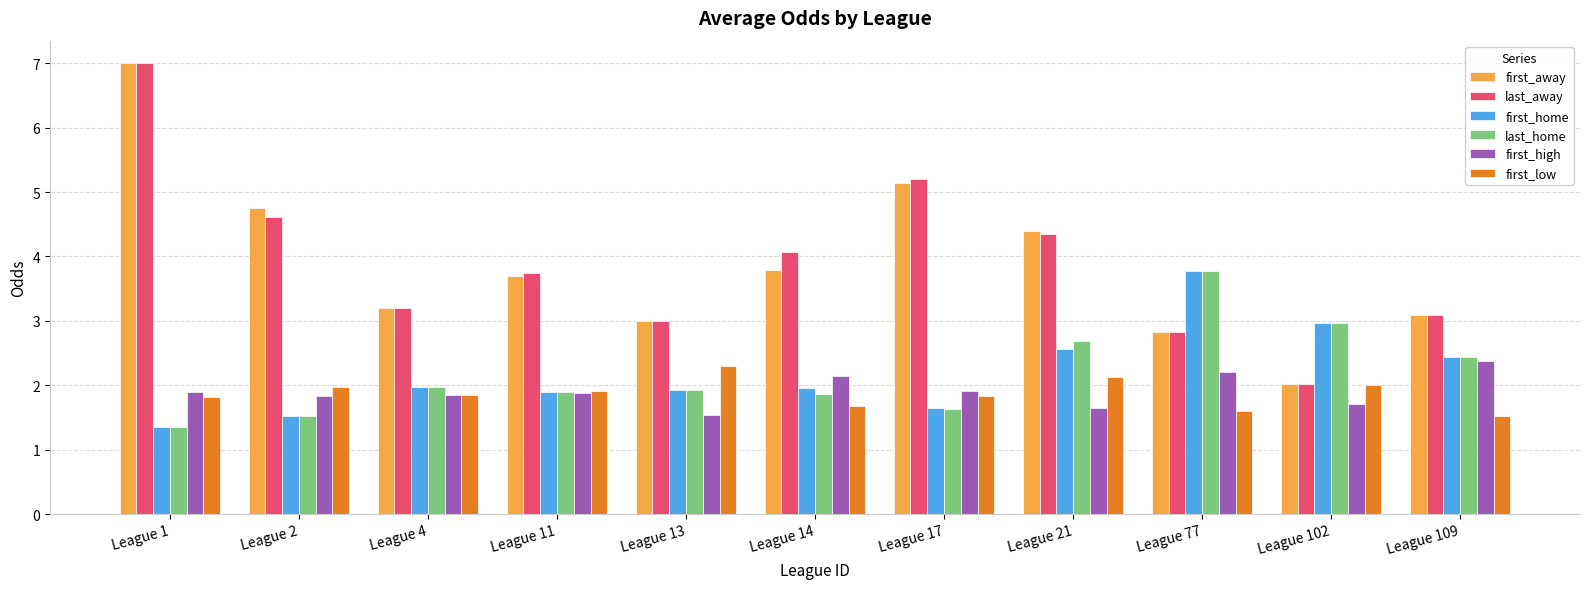

What is the value of the first_home bar at the 5th from the left?

1.9